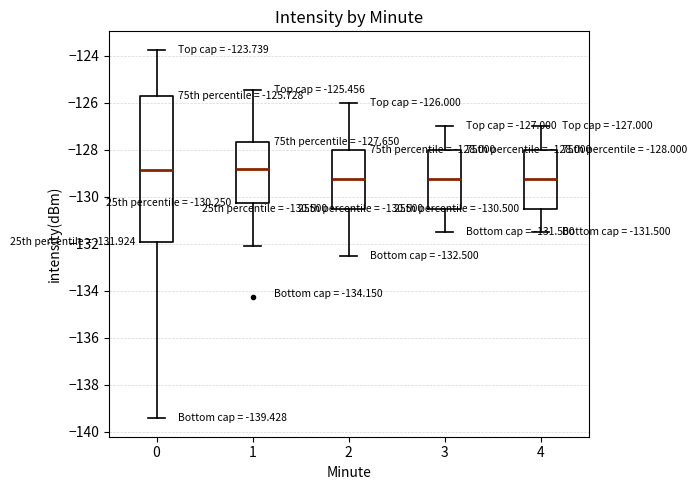

Comparing the boxes themselves (not the whiskers), which one is the tallest?

0